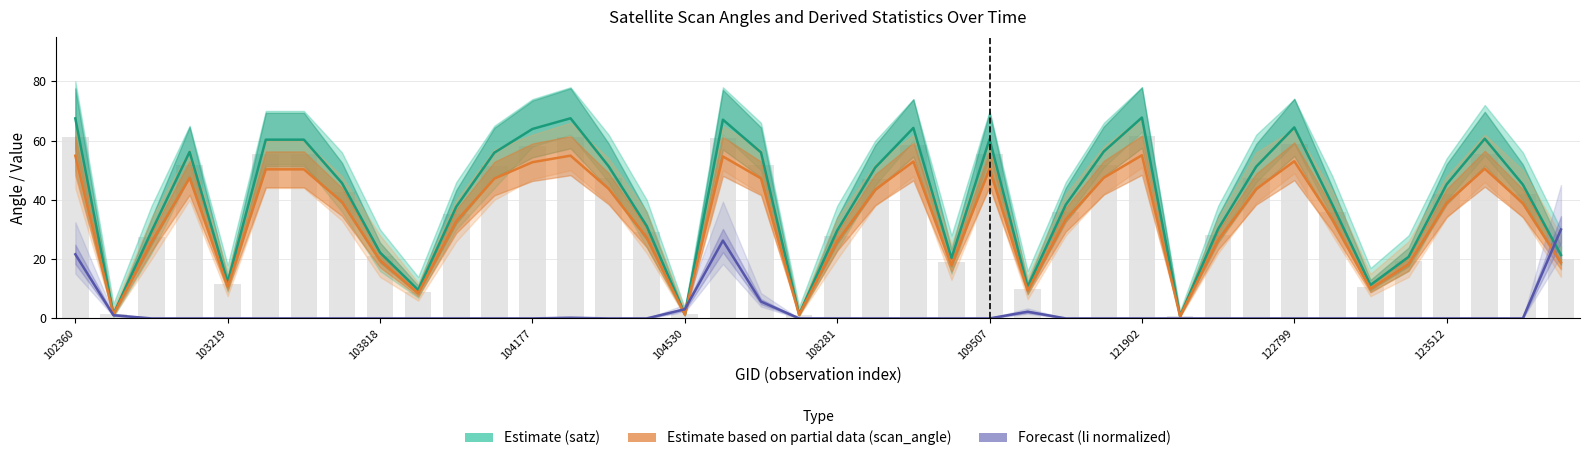

What is the difference between the second highest and second lowest values in the Estimate (satz) series?

66.2